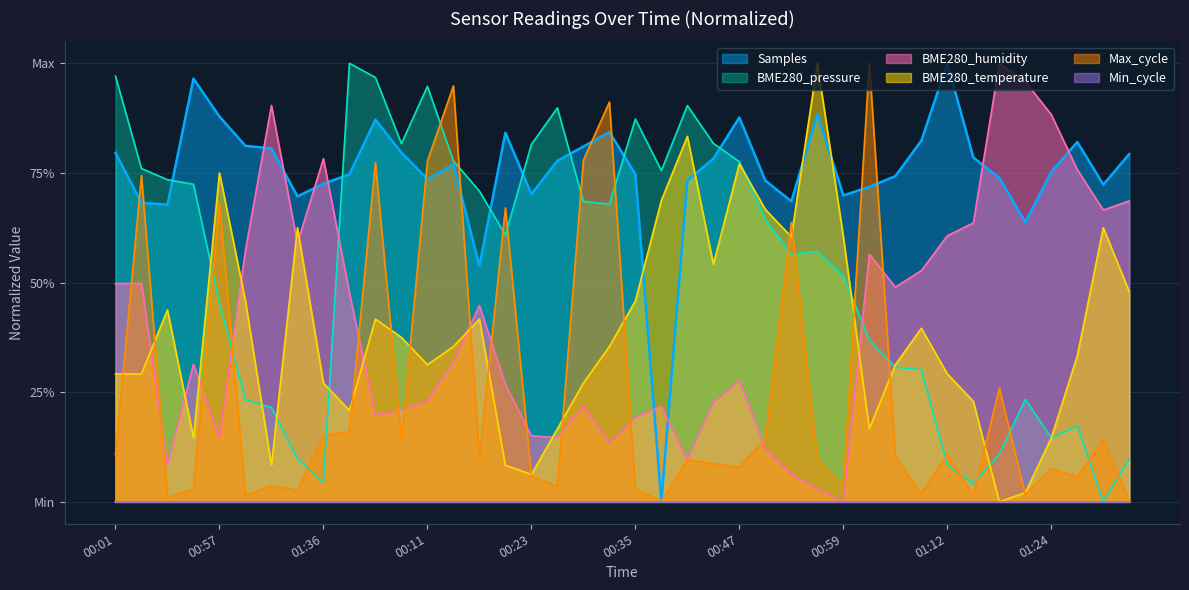

What position from the right is 00:45?

37